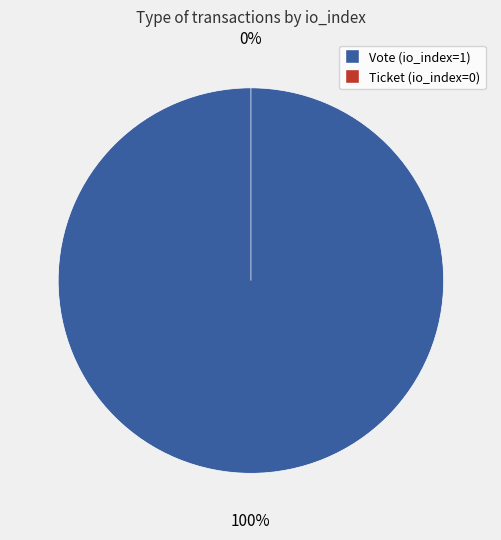

The Vote (io_index=1) slice represents 100% of the pie. True or false?

True